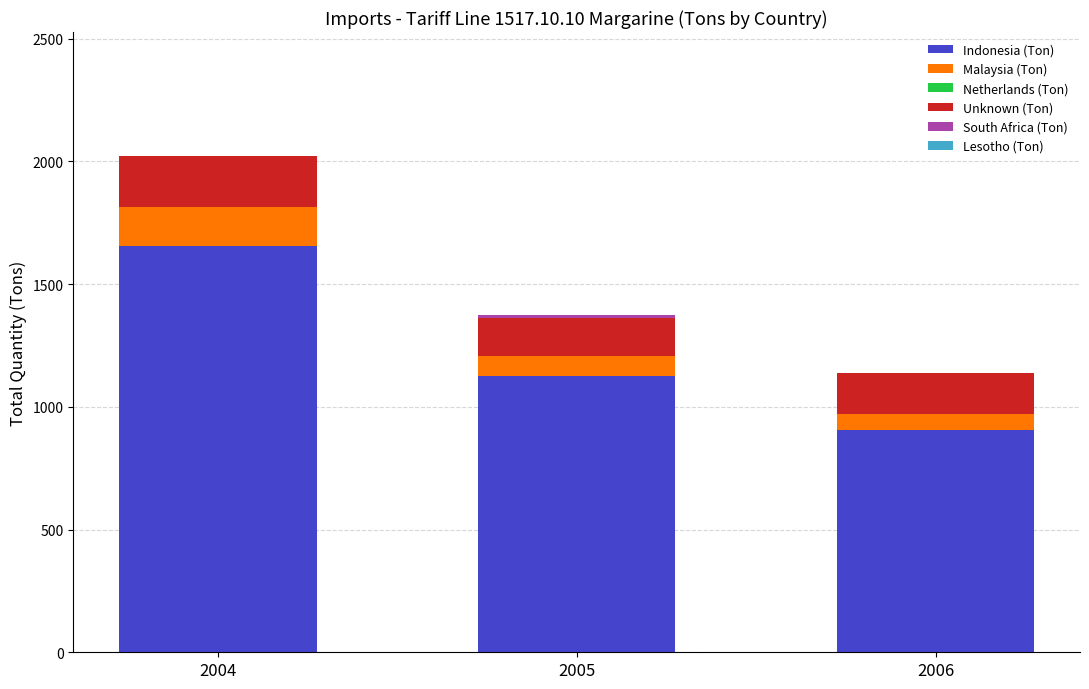

Which category has the highest value in the Indonesia (Ton) series?

2004